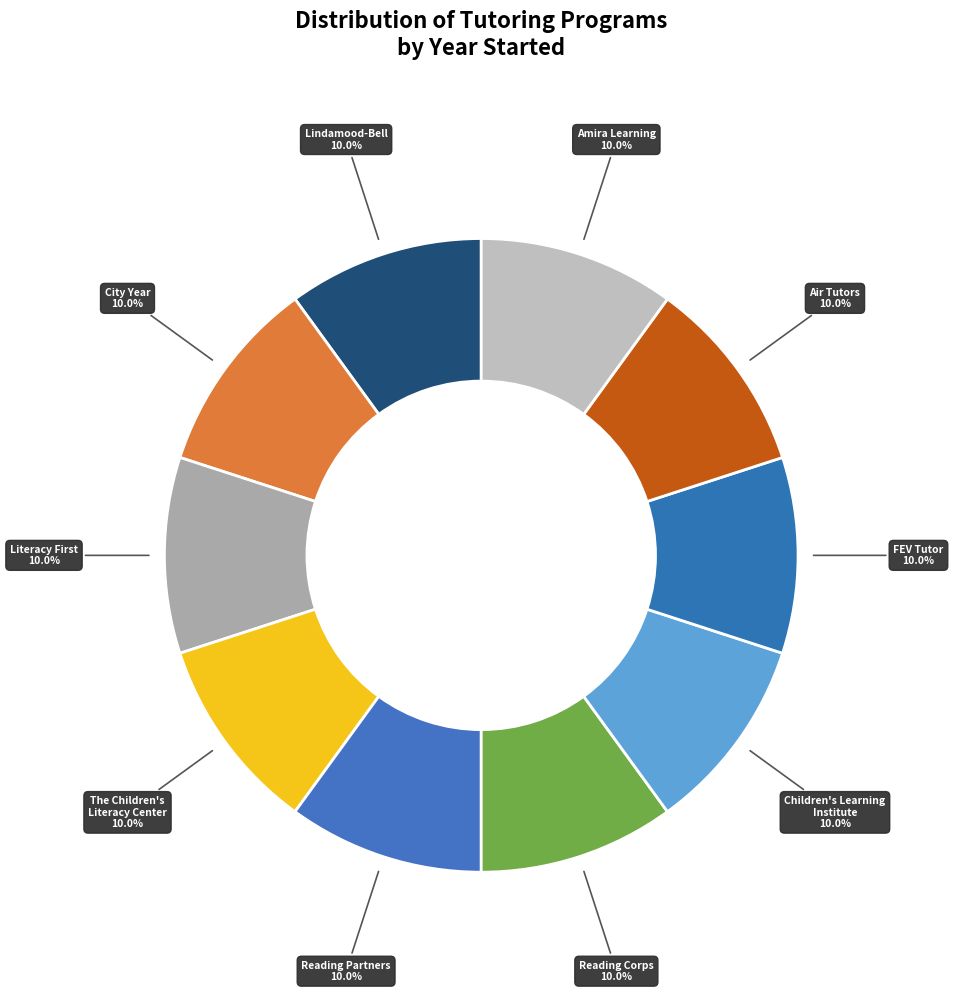

What percentage do Reading Partners and City Year together represent?

19.9%